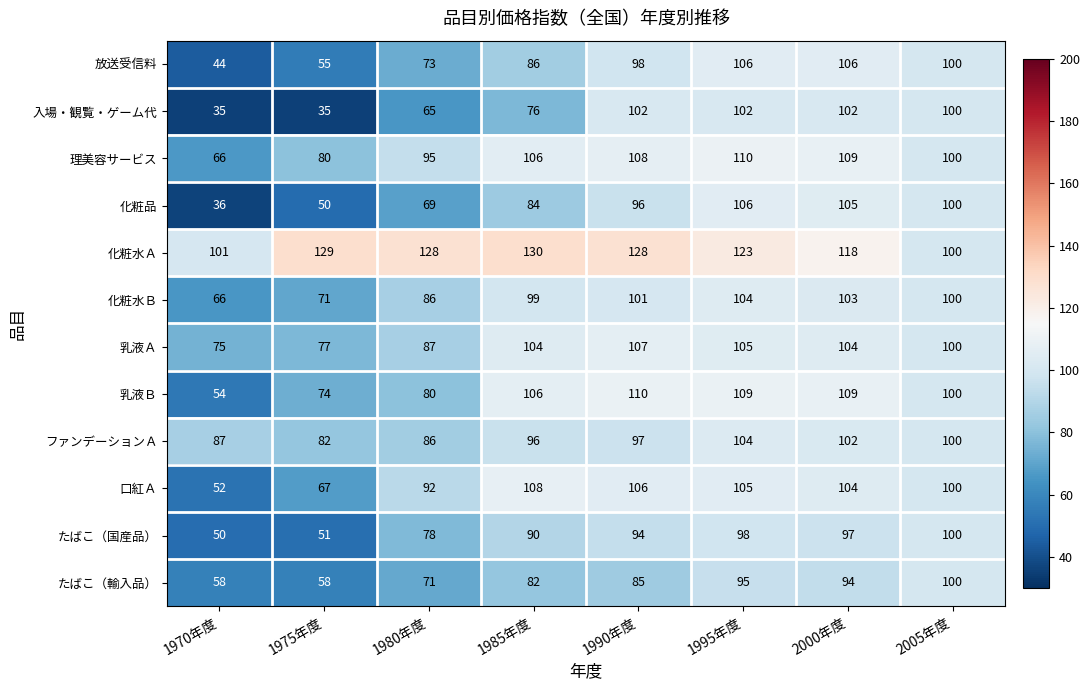

Which series has the widest spread of values?

化粧品